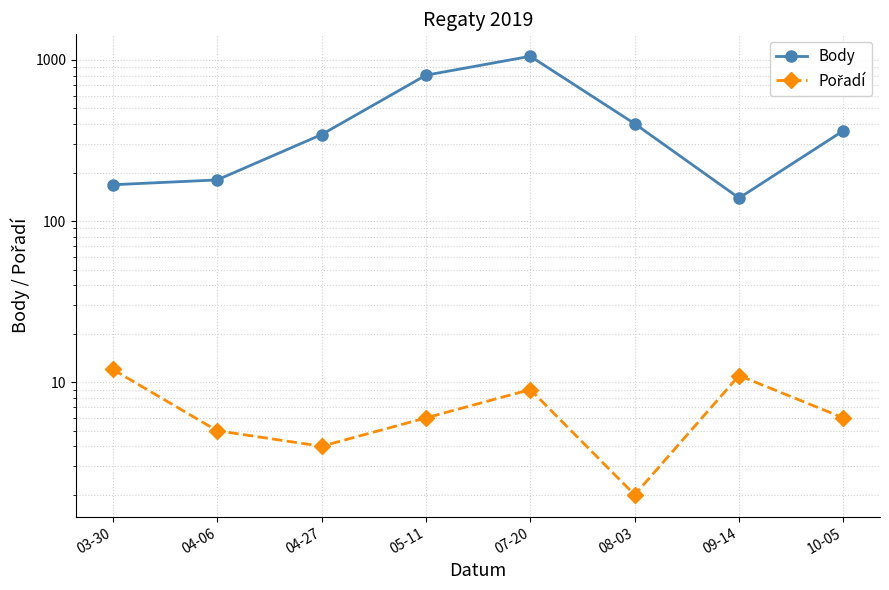

At 03-30, list the series in order from smallest to largest.

Pořadí, Body